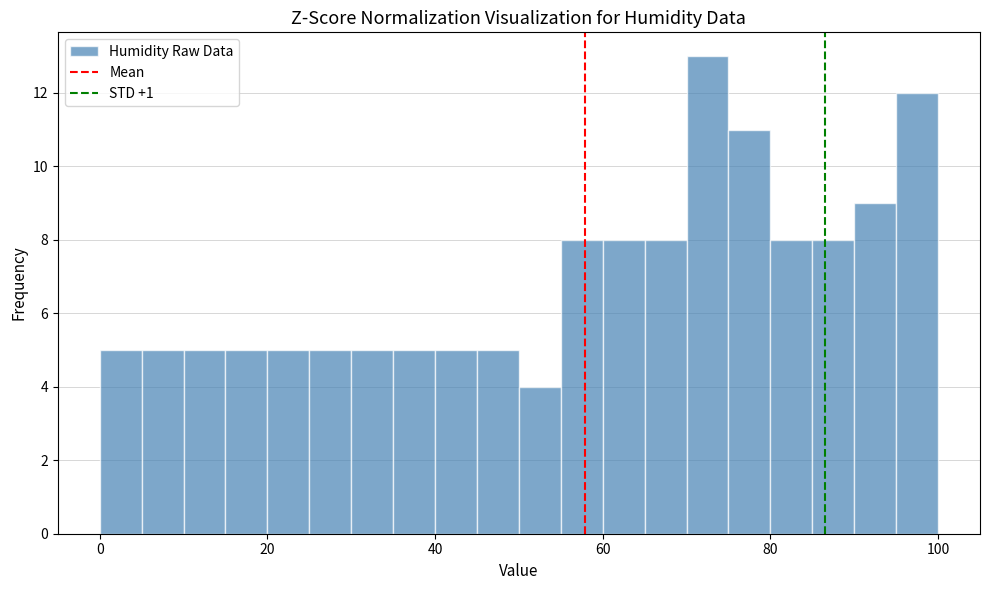

Around what value on the x-axis is the tallest bar? Give the approximate position of its centre, as read against the axis.

72